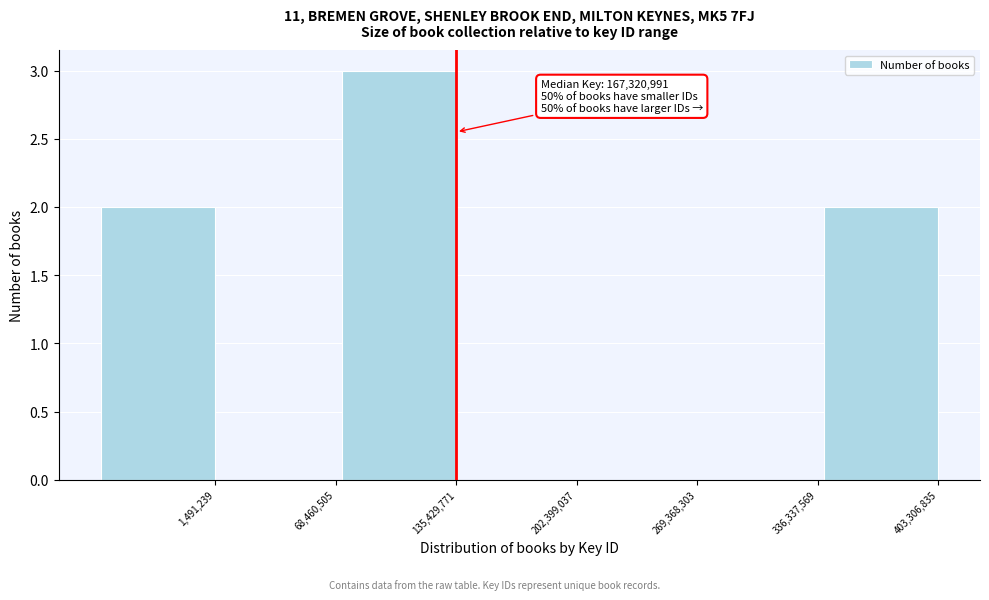

Reading right to left, transcribe all the data shown in this chart.

403,306,835=2	336,337,569=0	269,368,303=0	202,399,037=0	135,429,771=3	68,460,505=0	1,491,239=2